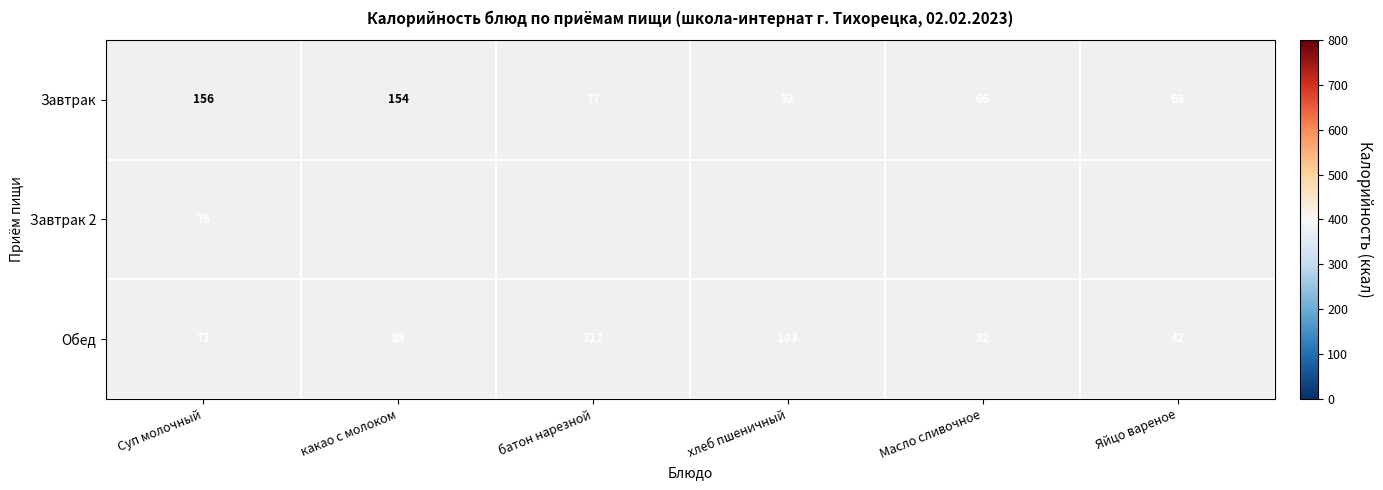

At which label does Завтрак first exceed 77?

Суп молочный